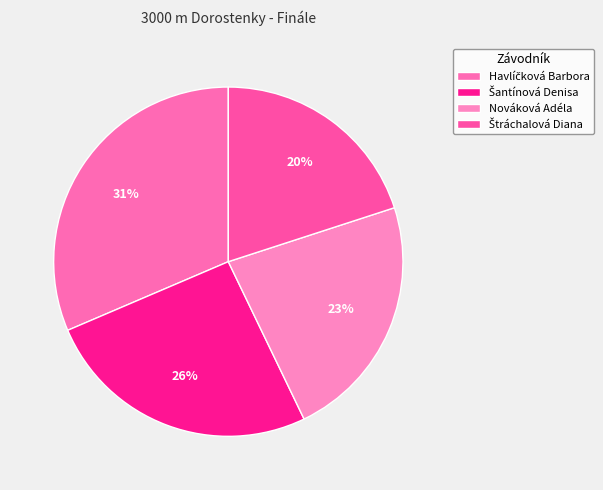

What percentage do Štráchalová Diana and Šantínová Denisa together represent?

45.7%